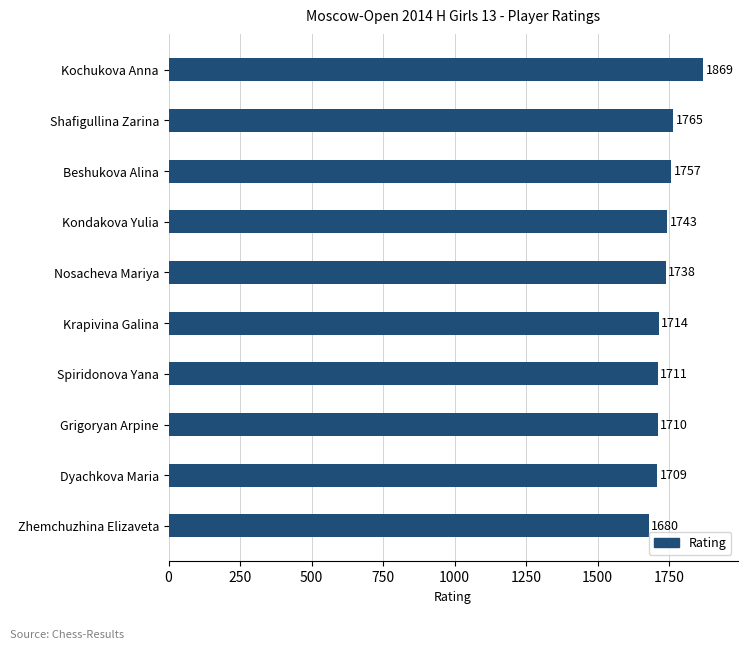

How many bars are there in total?

10